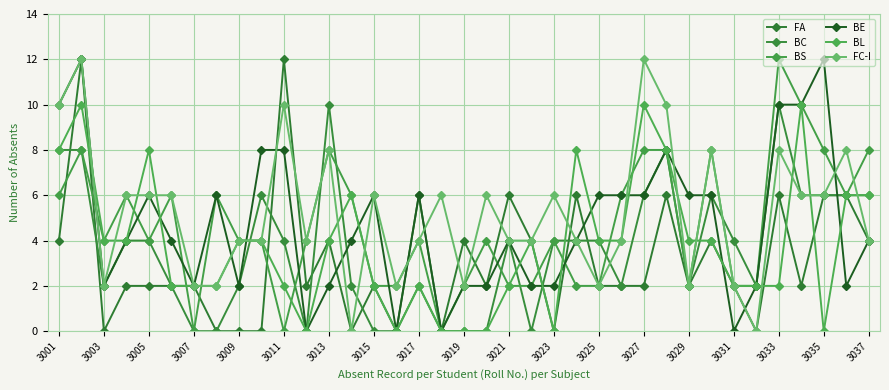

What is the average value of the BC series?

4